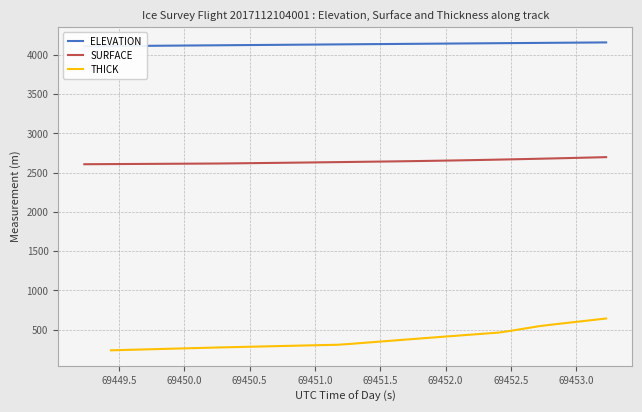

Does the chart have visible grid lines?

Yes